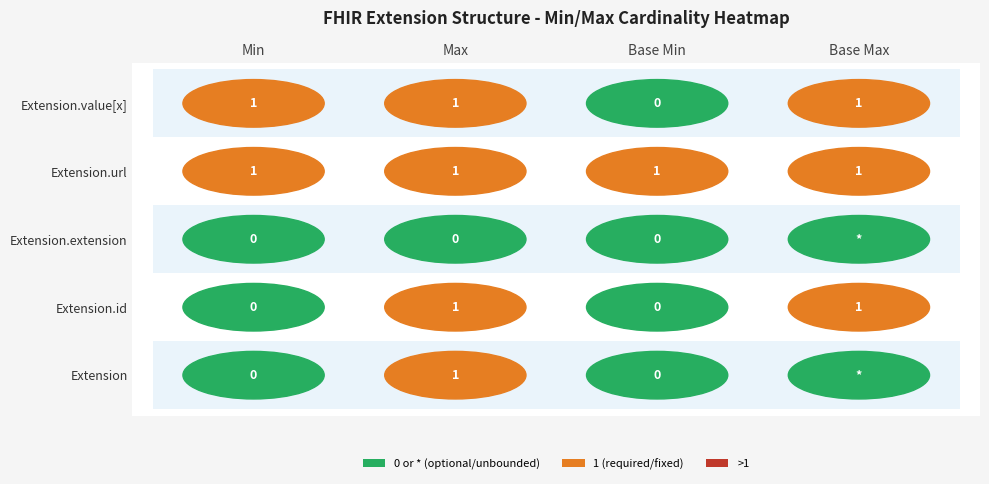

The value of Extension.value[x] at Min is 0. True or false?

False